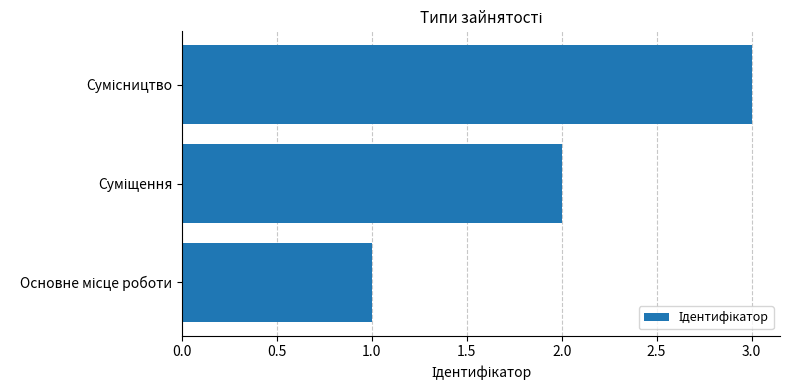

What is the greatest value displayed?

3